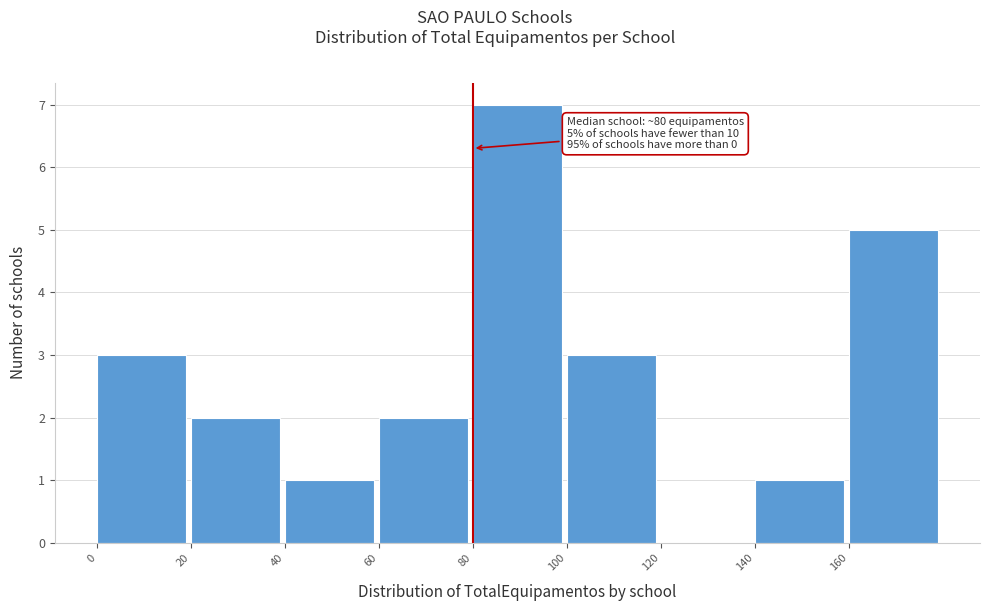

Which range on the x-axis has the tallest bar?

80 to 100